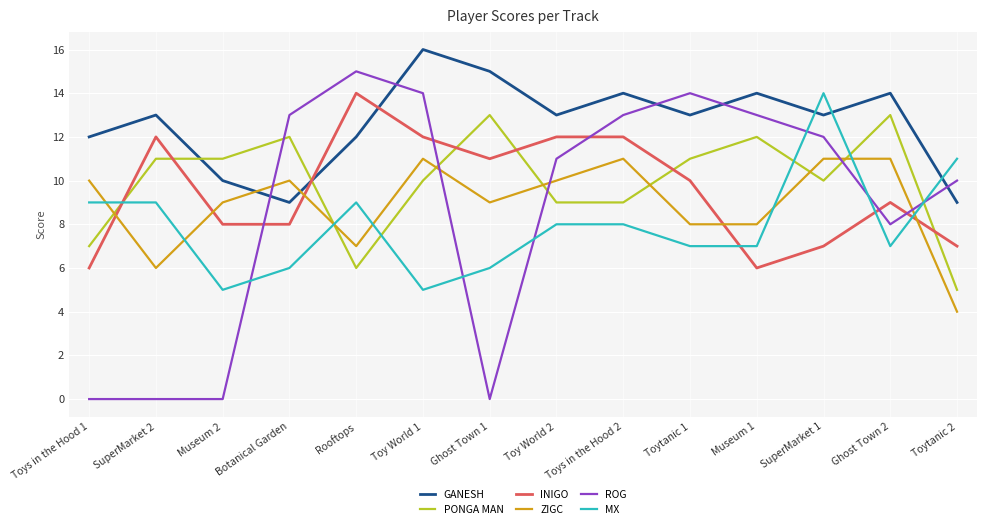

What is the approximate value of MX at Museum 2?

5